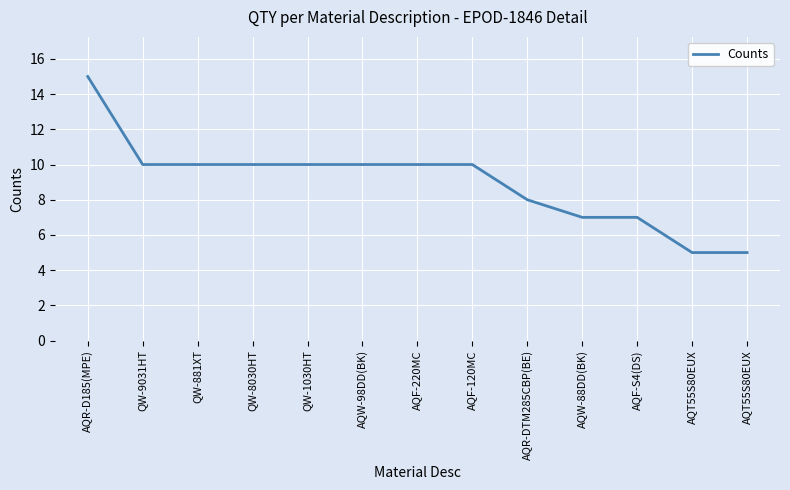

What is the value of the 13th point from the left?

5